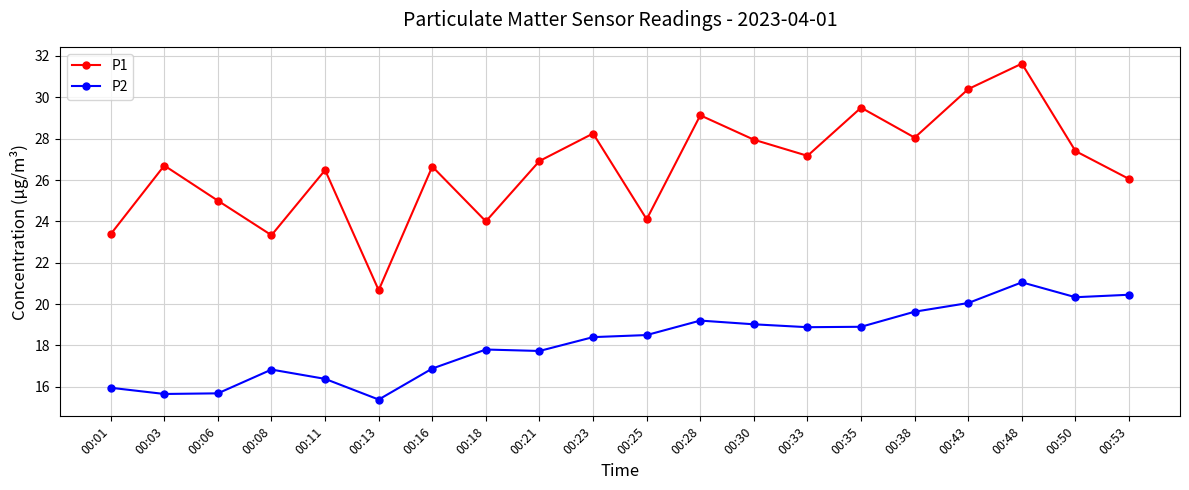

Is the value of P2 at 00:21 greater than the value of P1 at 00:38?

No